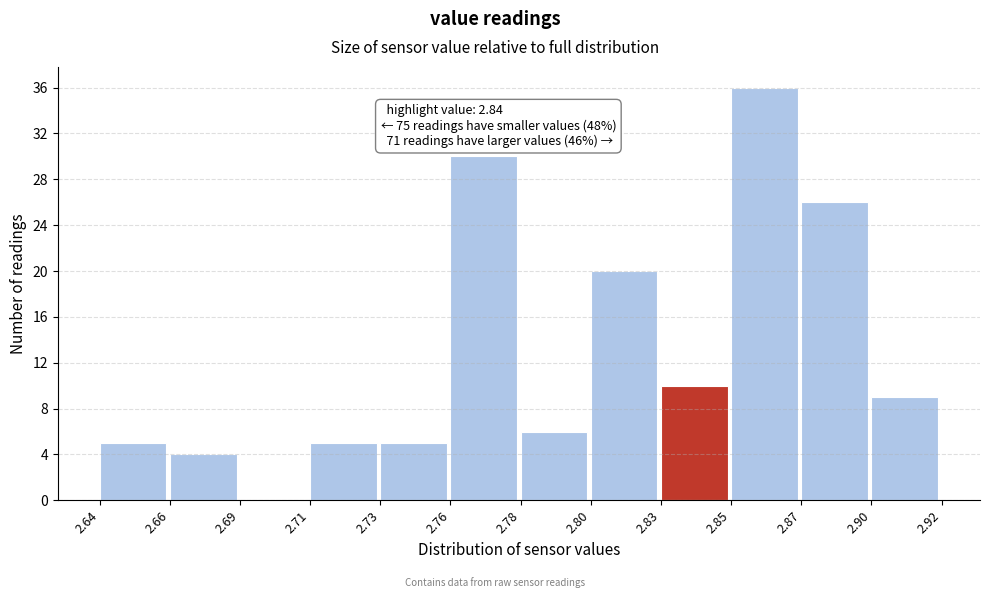

Reading right to left, transcribe all the data shown in this chart.

2.90=9	2.87=26	2.85=36	2.83=10	2.80=20	2.78=6	2.76=30	2.73=5	2.71=5	2.69=0	2.66=4	2.64=5